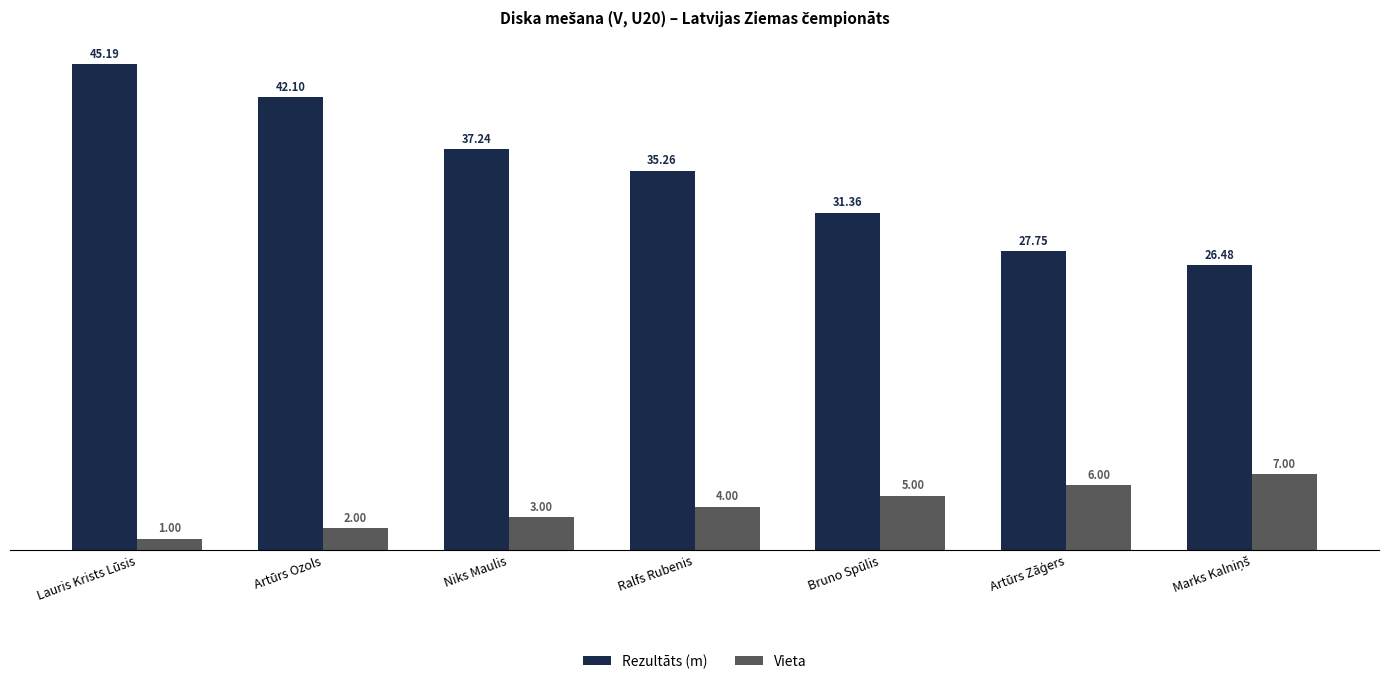

At which category is the sum across all series the highest?

Lauris Krists Lūsis